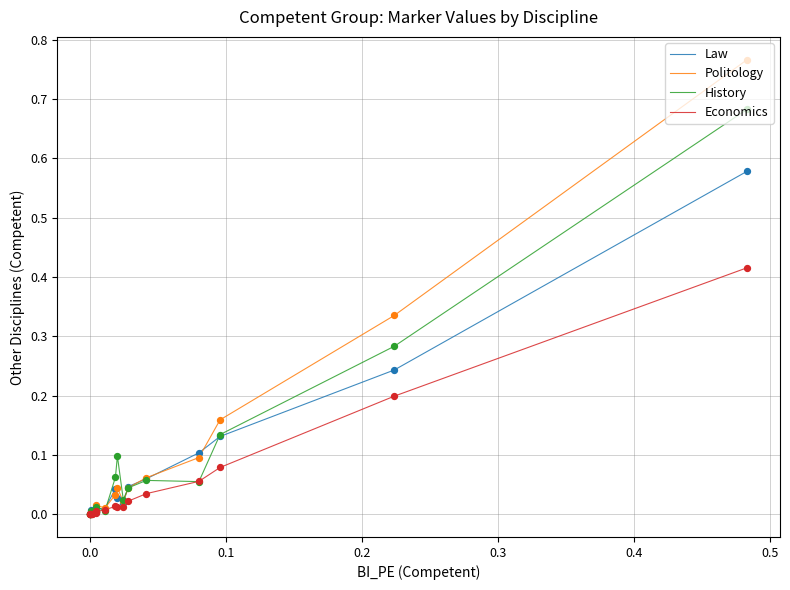

Which series has the largest range (max minus min)?

Politology